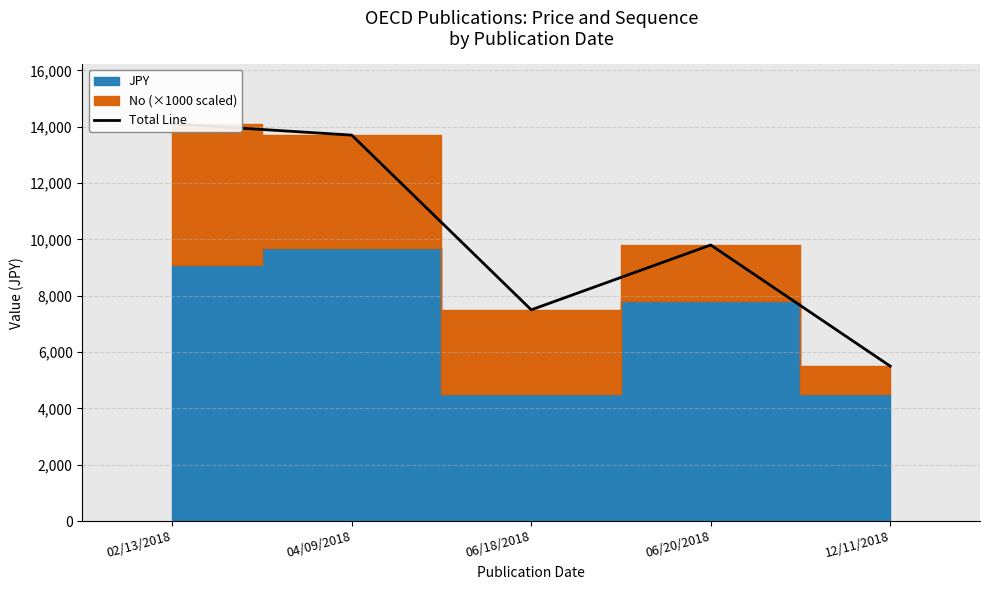

Reading left to right, list all the values displayed in this chart.

14100	13700	7500	9800	5500